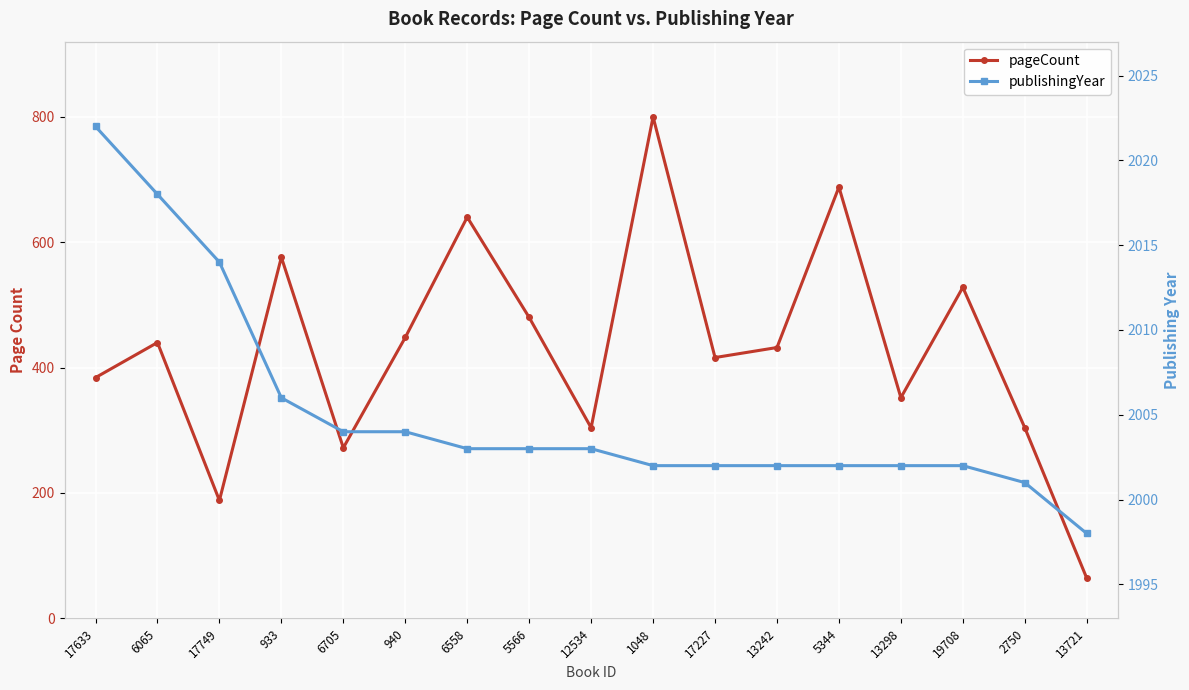

What is the average value of the publishingYear series?

2005